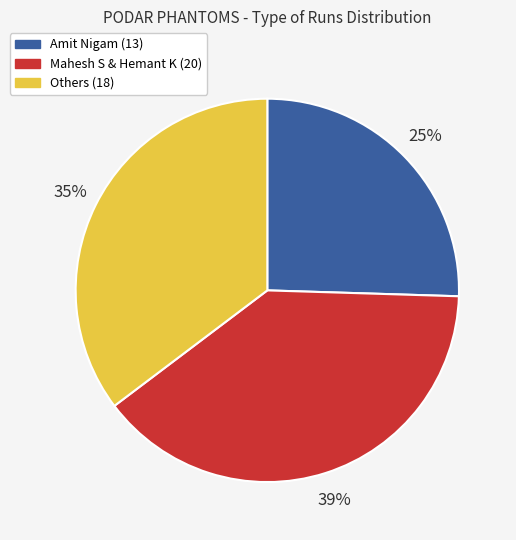

What is the largest slice in the pie chart?

Mahesh S & Hemant K (20)